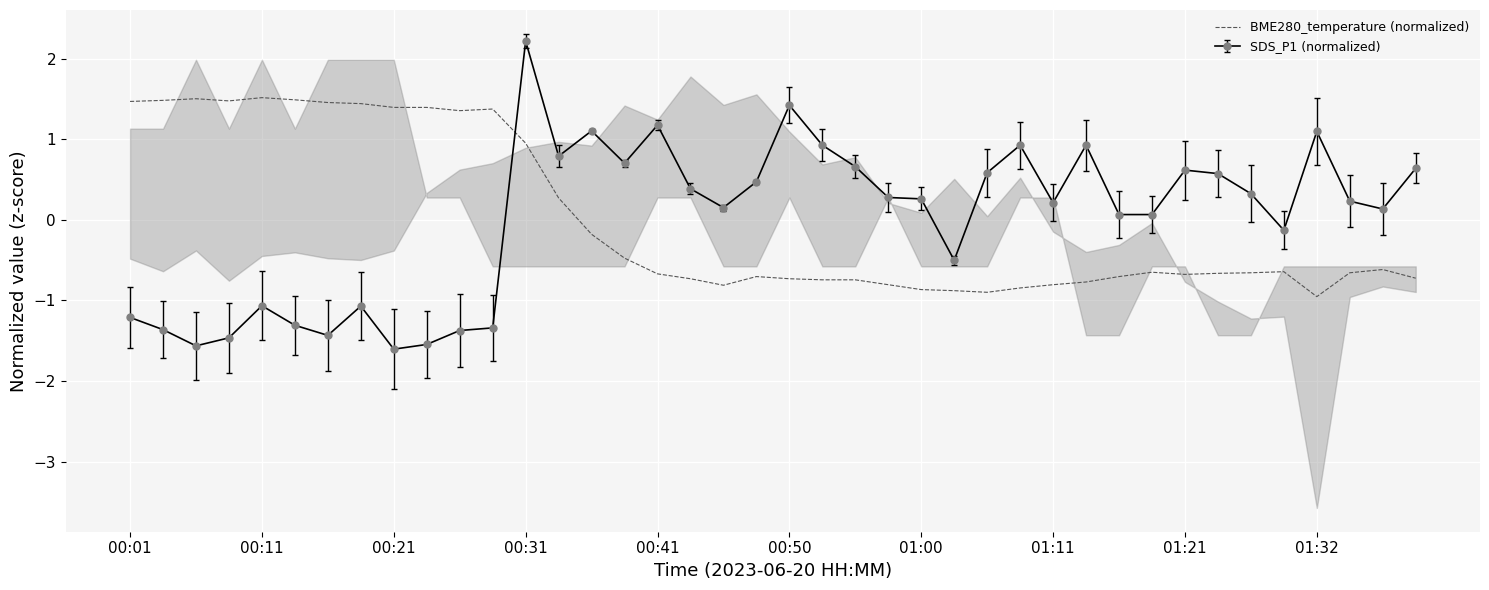

At which label does BME280_temperature (normalized) first exceed 0?

00:01